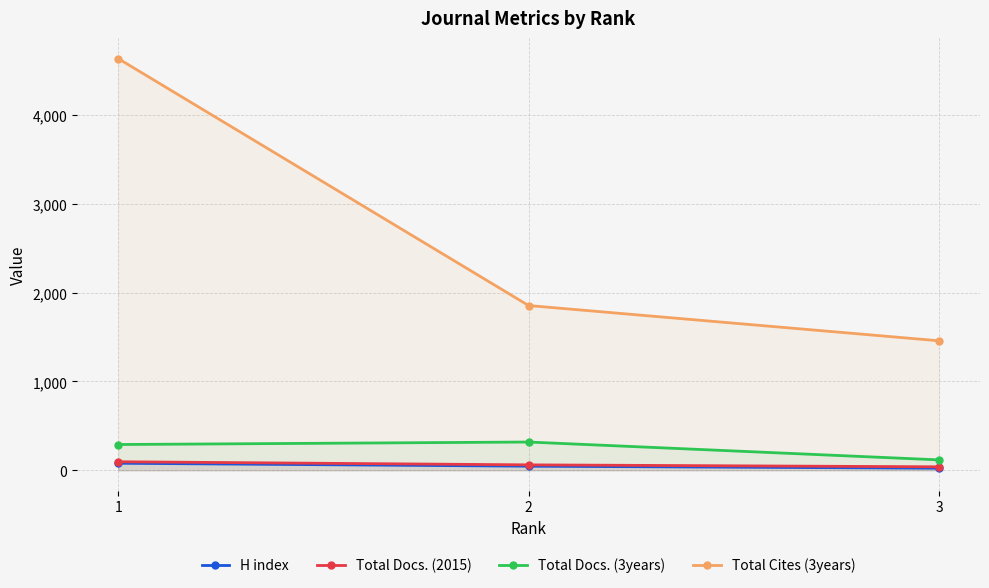

What is the value of the H index point at the 3rd from the left?

23